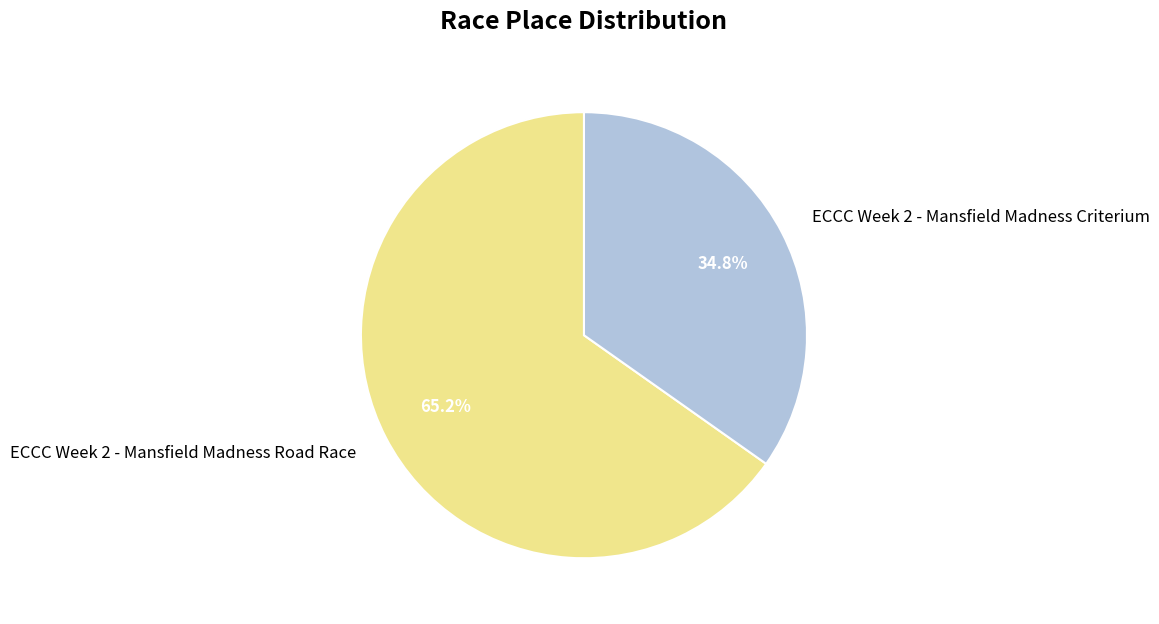

Is there any slice that represents more than half of the pie?

Yes